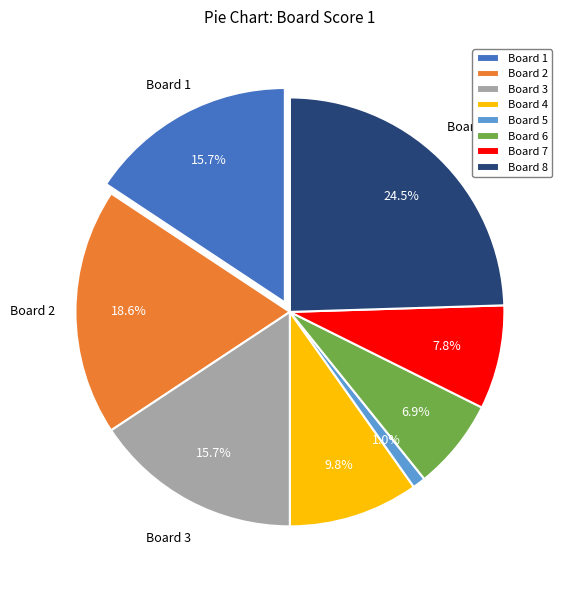

Combined, do Board 1 and Board 2 account for over 50%?

No